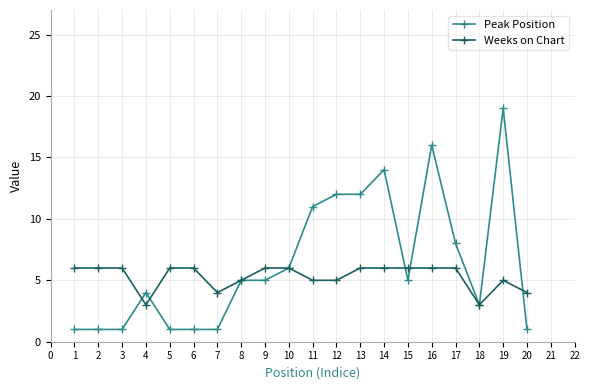

List the series in order of their peak value, highest first.

Peak Position, Weeks on Chart